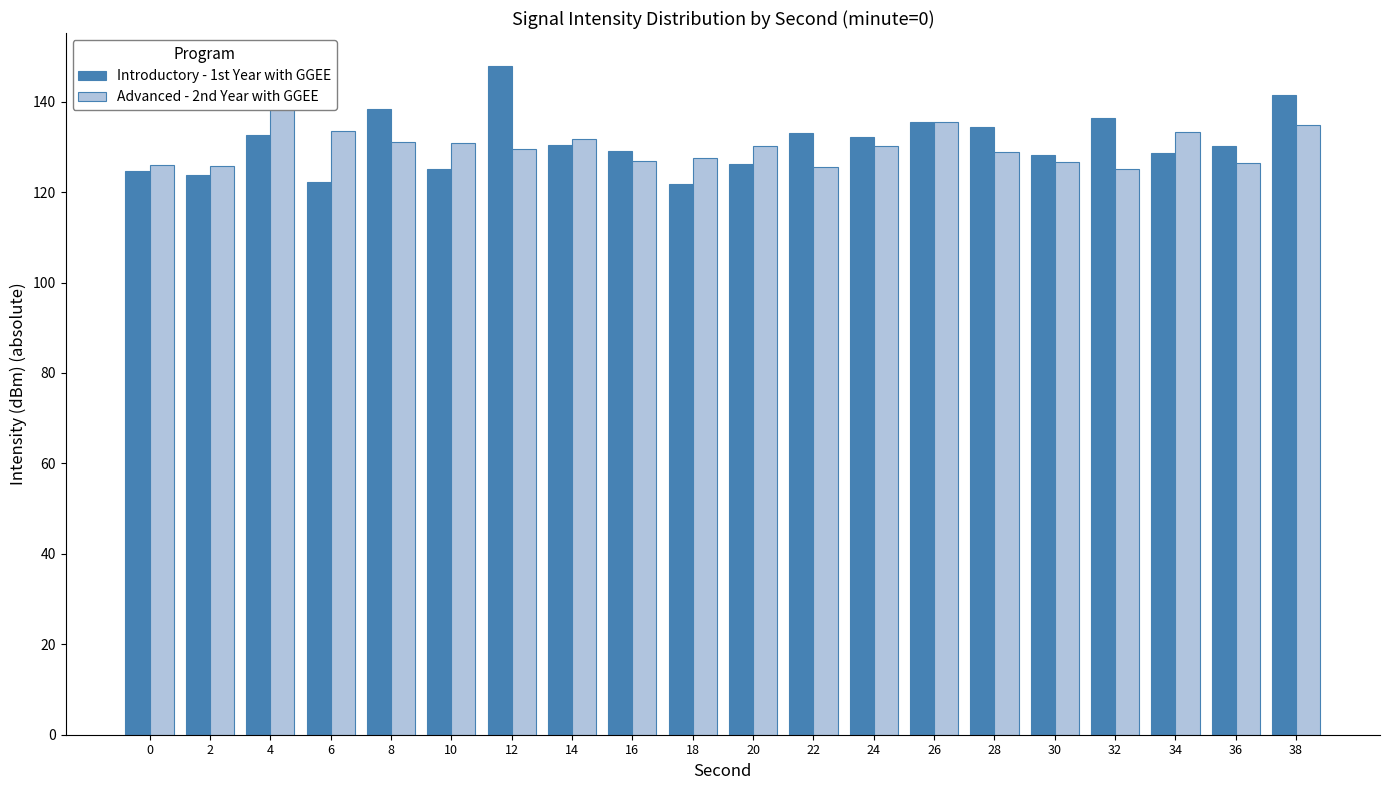

What is the difference between the second highest and second lowest values in the Introductory - 1st Year with GGEE series?

19.3